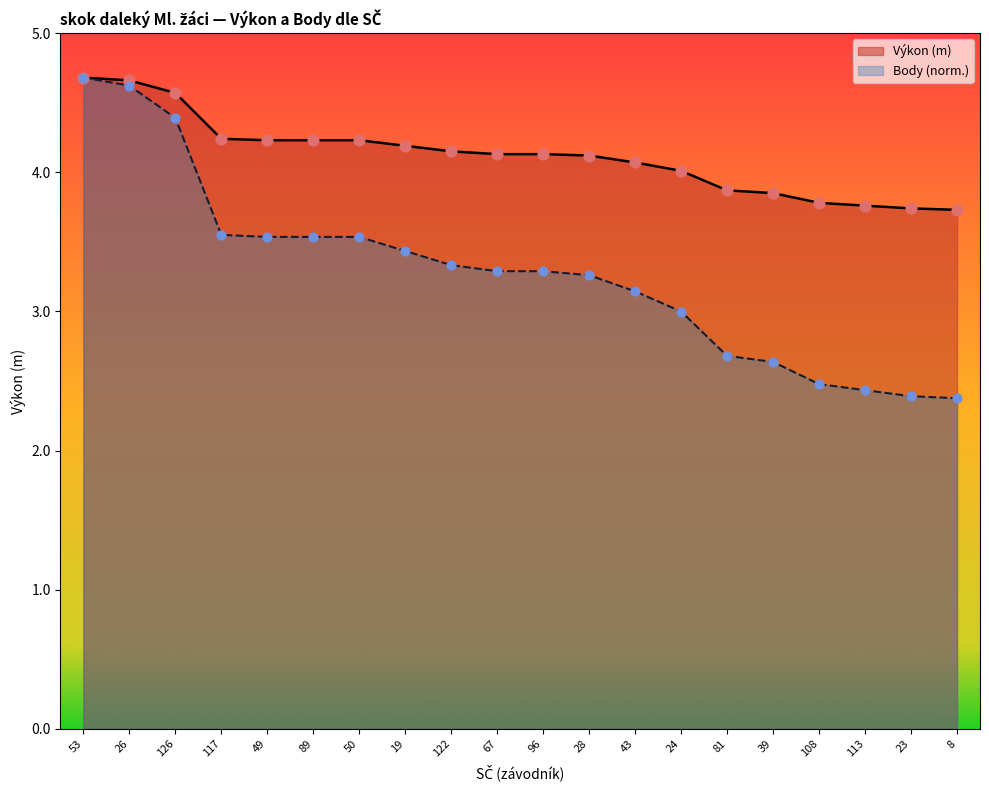

Which series has the widest spread of Y values?

Body